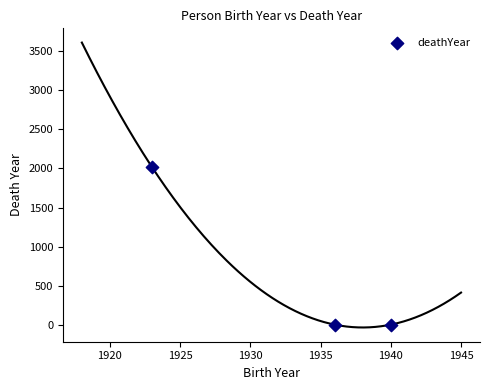

What is the average Y value?

672